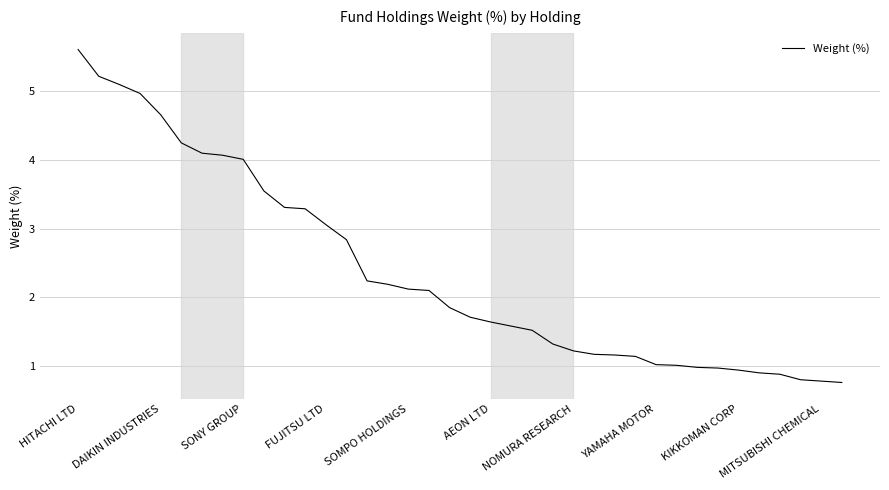

What is the sum of all values?

90.0